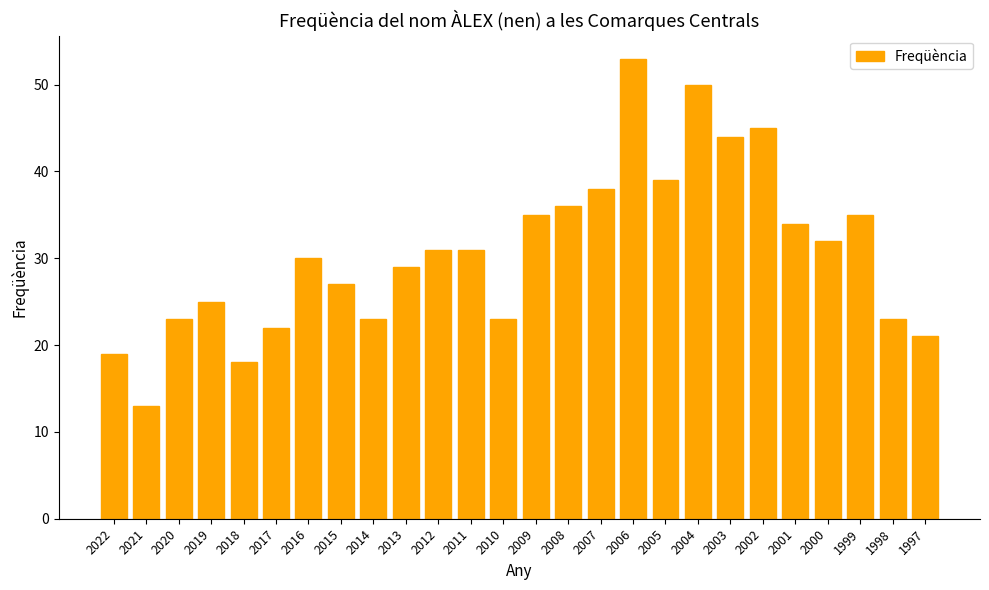

Approximately how many times larger is the value at 2015 compared to 2020?

1.2